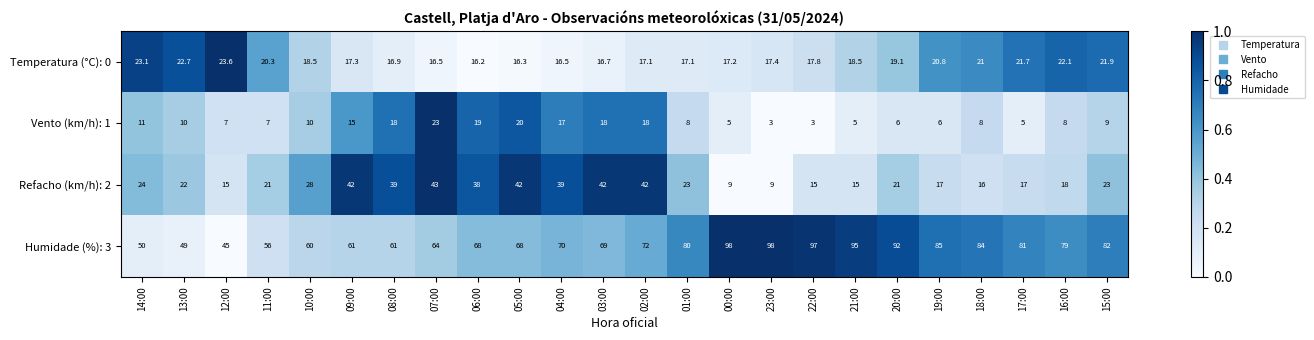

What is the lowest value of the Temperatura (°C): 0 series?

16.2